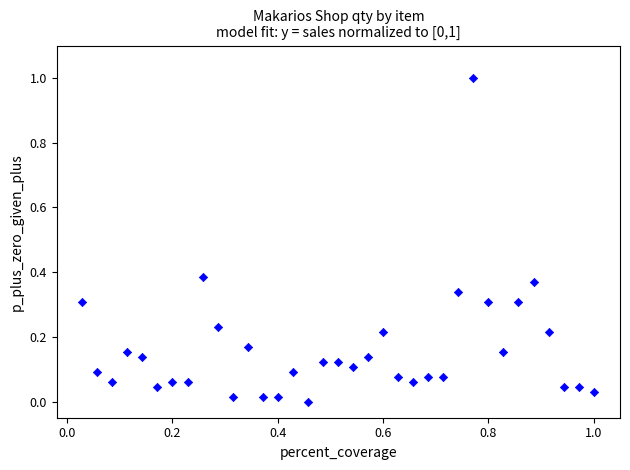

What is the range of Y values (max minus min)?

1.0